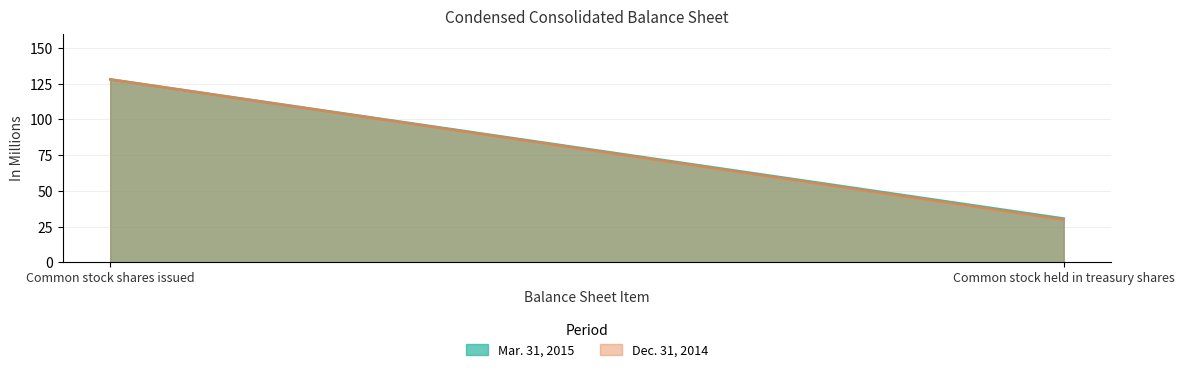

How many distinct data groups are displayed?

2